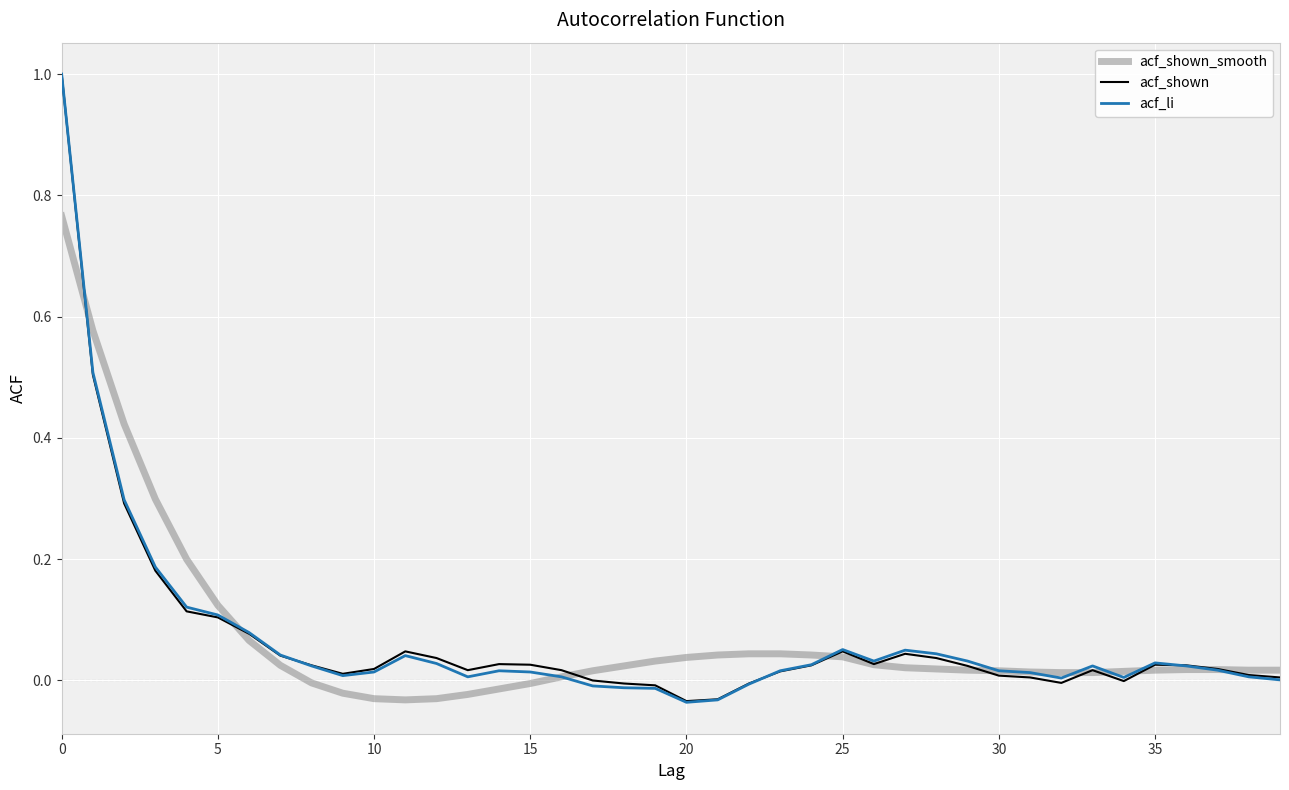

What is the maximum value shown in the chart?

1.0